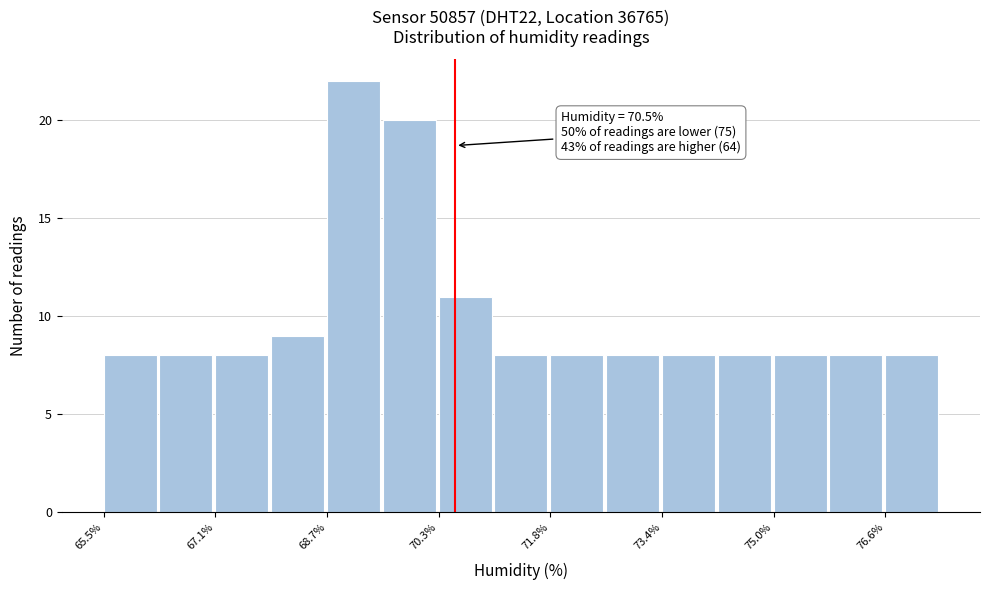

Read against the x-axis, roughly where is the centre of the tallest bar?

69.0